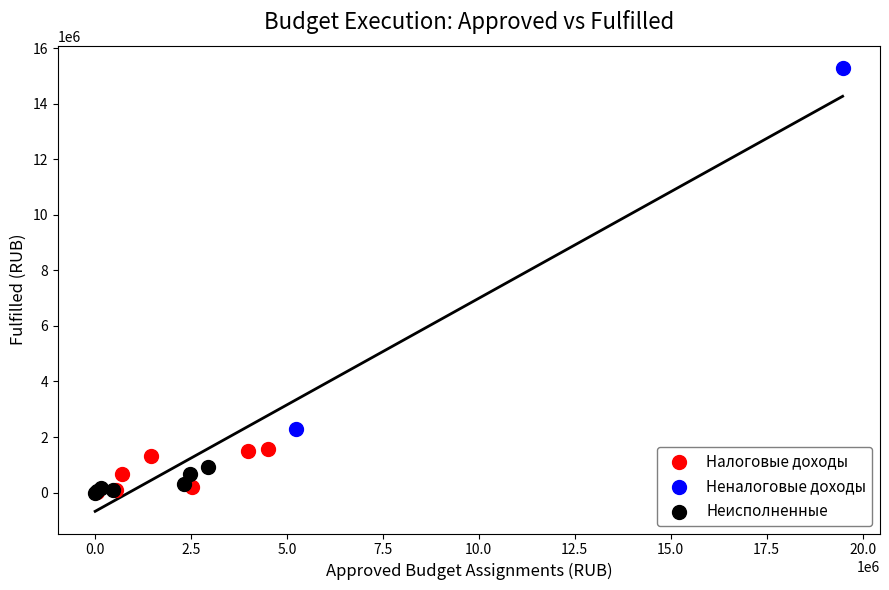

Which series contains the highest Y value?

Неналоговые доходы